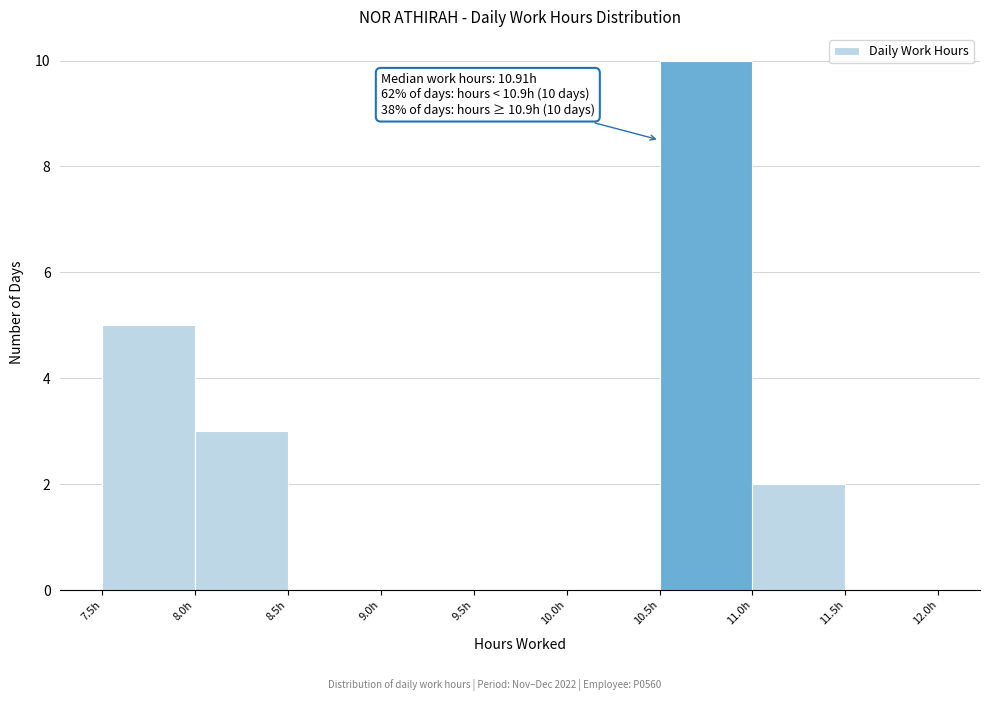

Which range on the x-axis has the tallest bar?

10.5 to 11.0